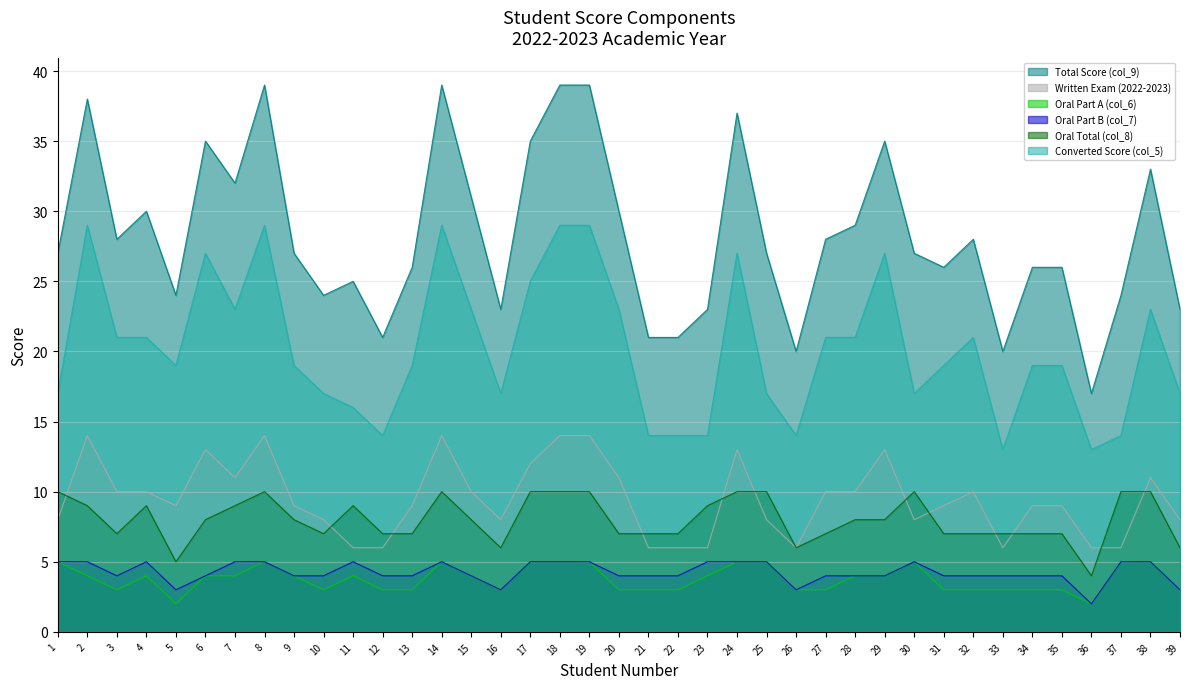

How many values in the Written Exam (2022-2023) series exceed 9?

18